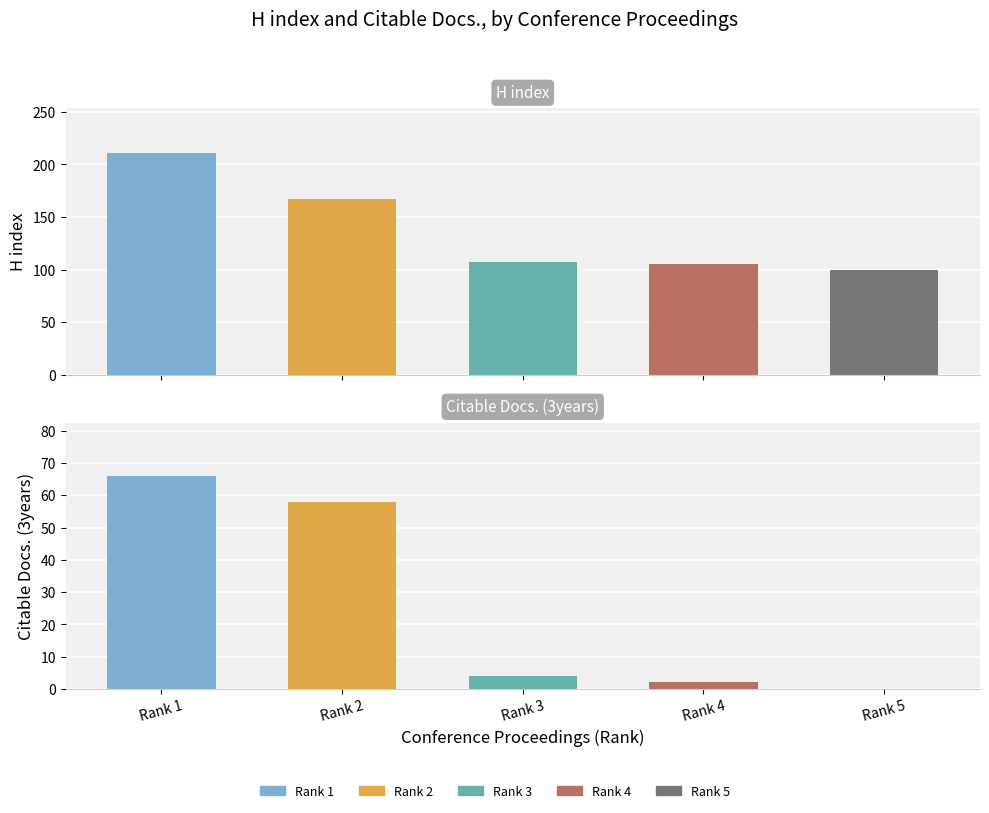

Which category has the lowest value across all series?

Rank 5